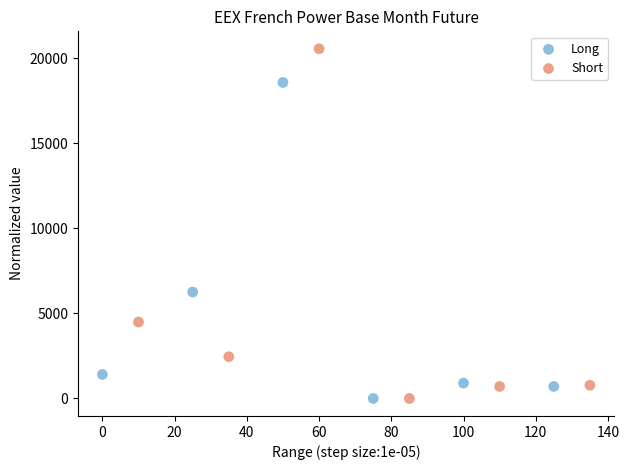

Which series has the widest spread of Y values?

Short